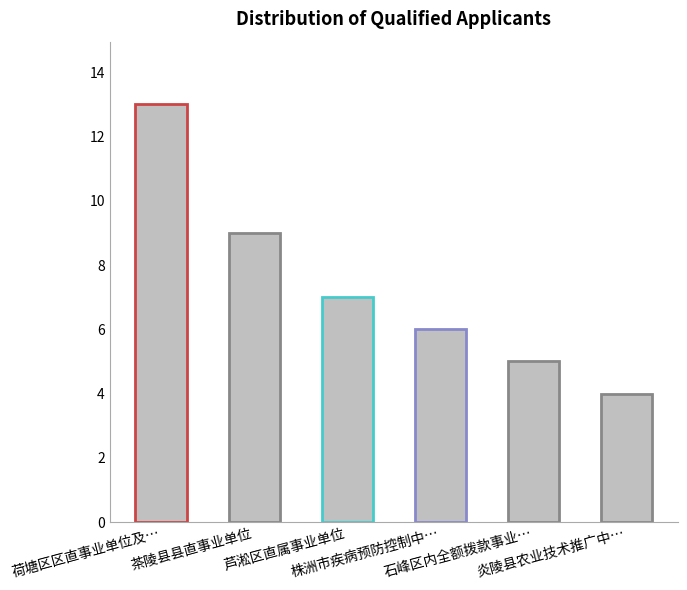

What is the difference between the second highest and minimum values?

5